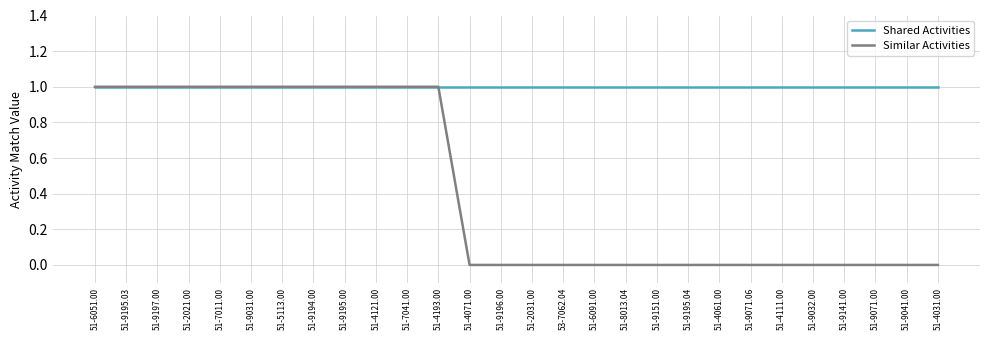

At how many categories does at least one series exceed 0?

28